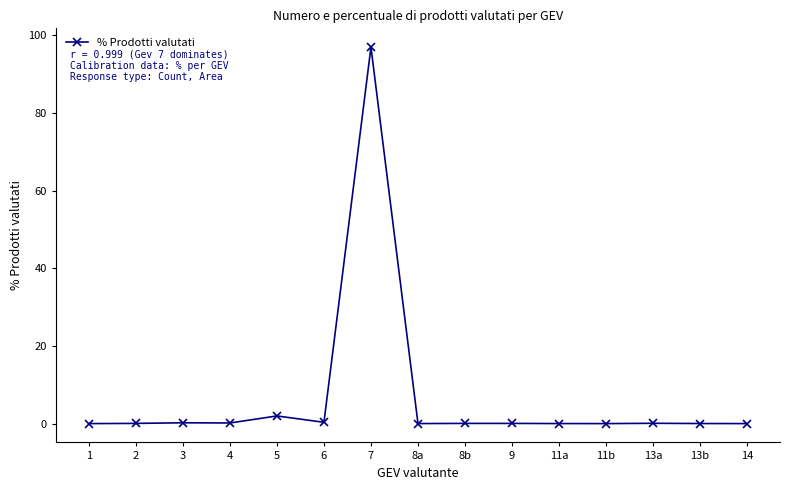

At which label is the value closest to 48?

5